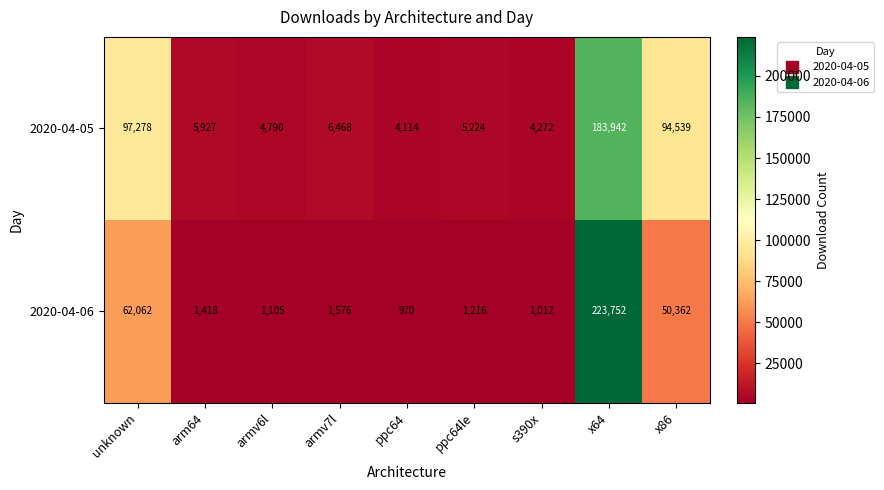

Which series has the widest spread of values?

2020-04-06